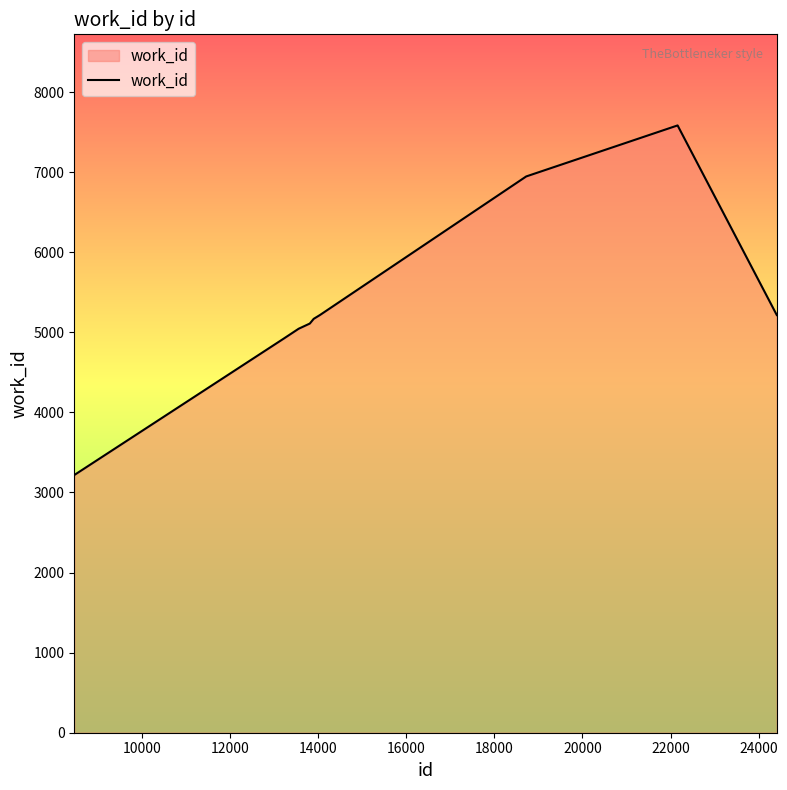

What is the minimum value shown in the chart?

3218